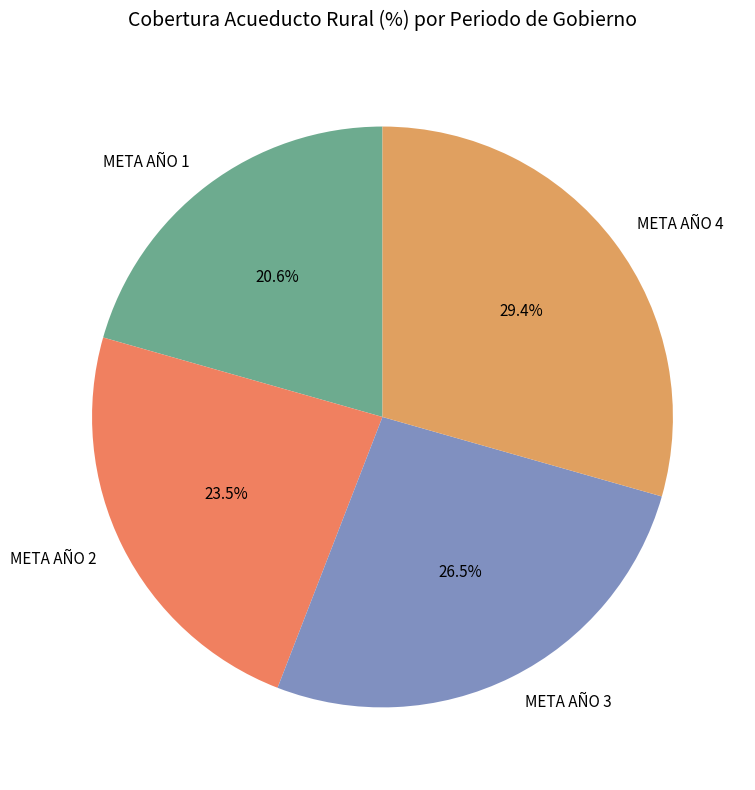

To the nearest percent, what percentage of the pie is META AÑO 4?

29%